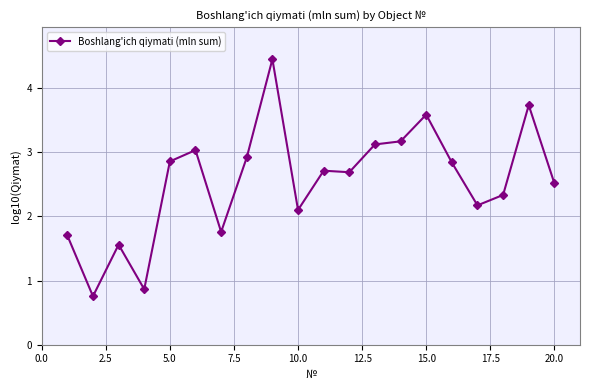

What is the value of the 19th point from the left?

3.7